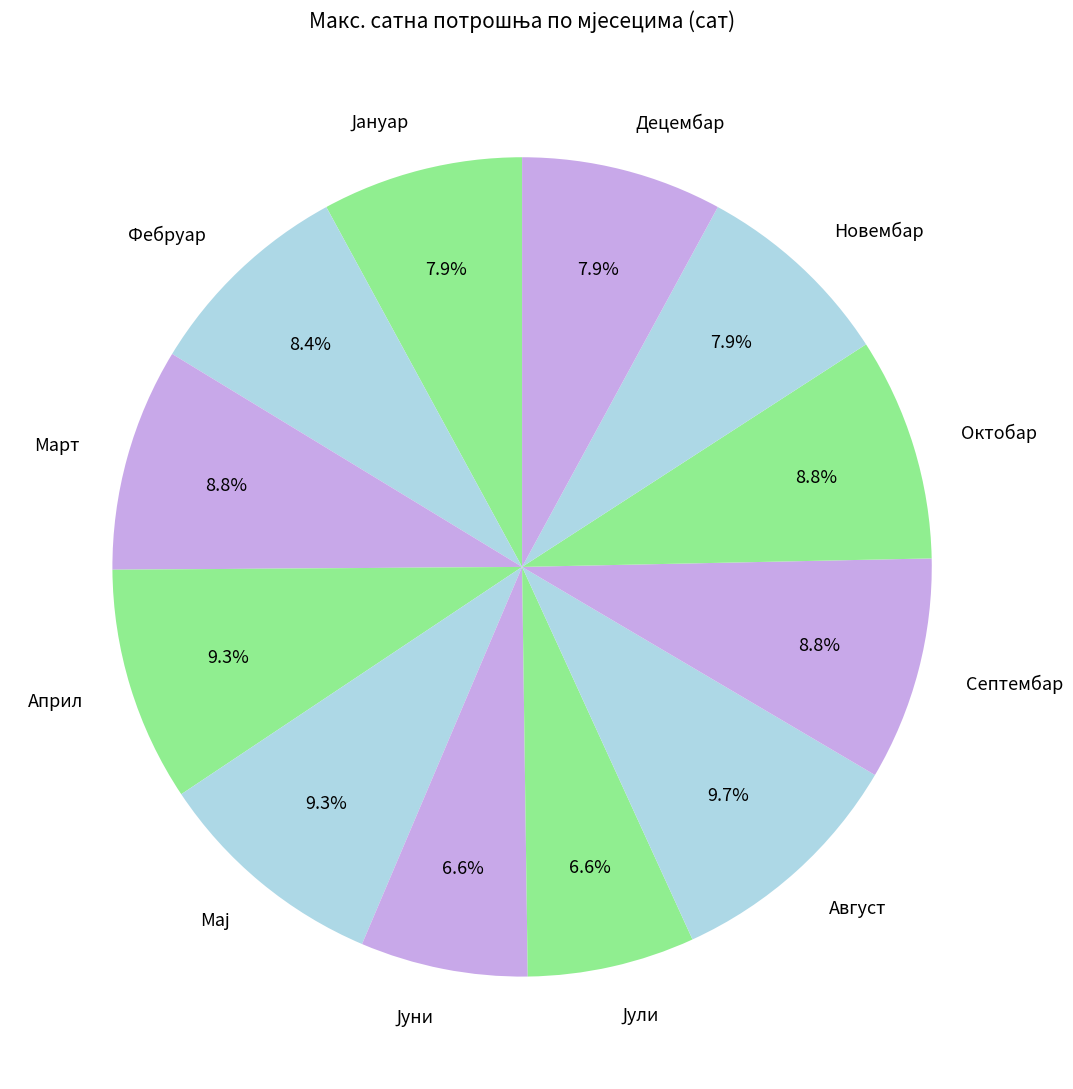

What percentage is NOT represented by Септембар?

91.2%